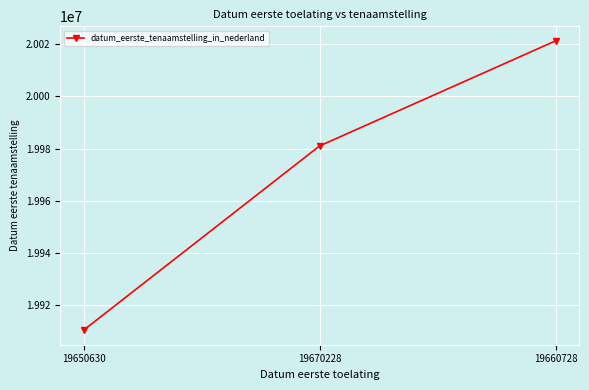

What is the smallest value displayed?

19910501